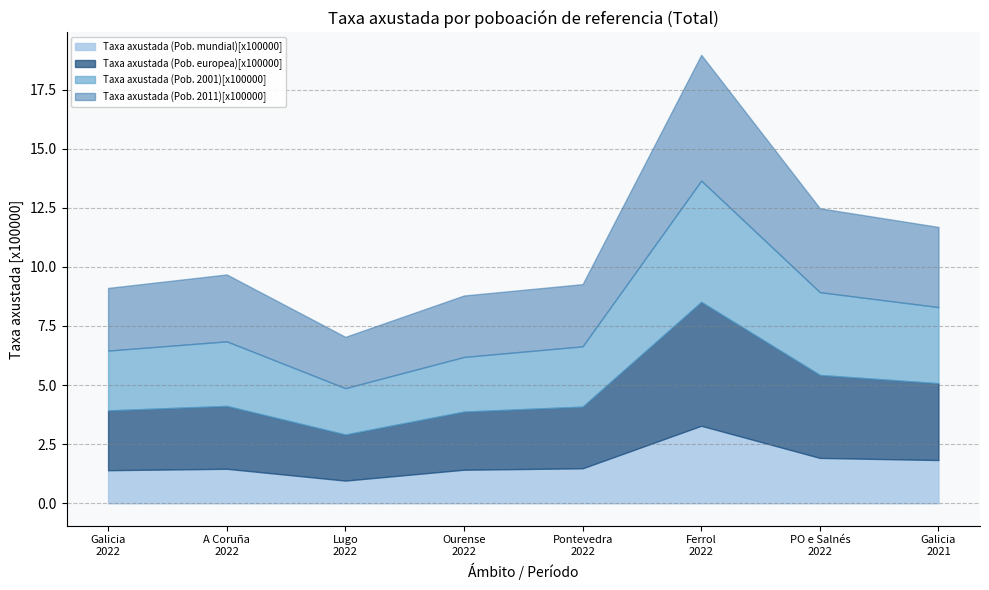

What is the maximum value for Taxa axustada (Pob. mundial)[x100000]?

3.3